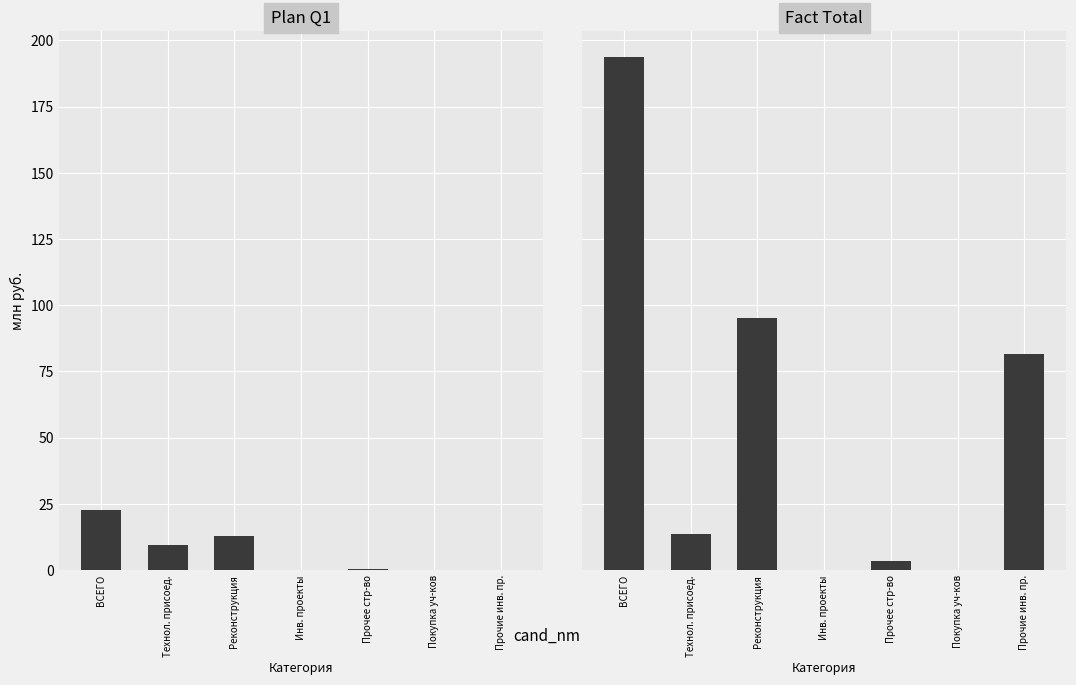

How many categories are shown in the chart?

7